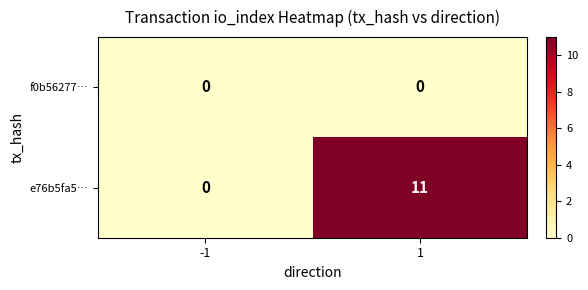

List the series in order of their overall mean, lowest first.

f0b56277…, e76b5fa5…